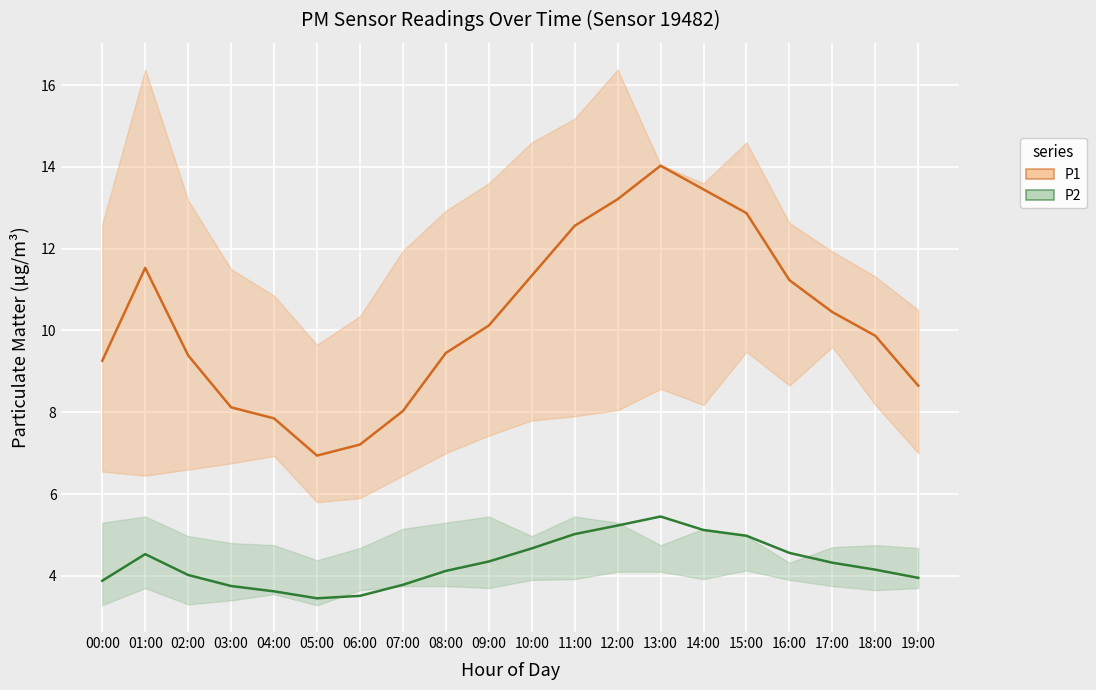

What is the total value across all series at 01:00?

16.1